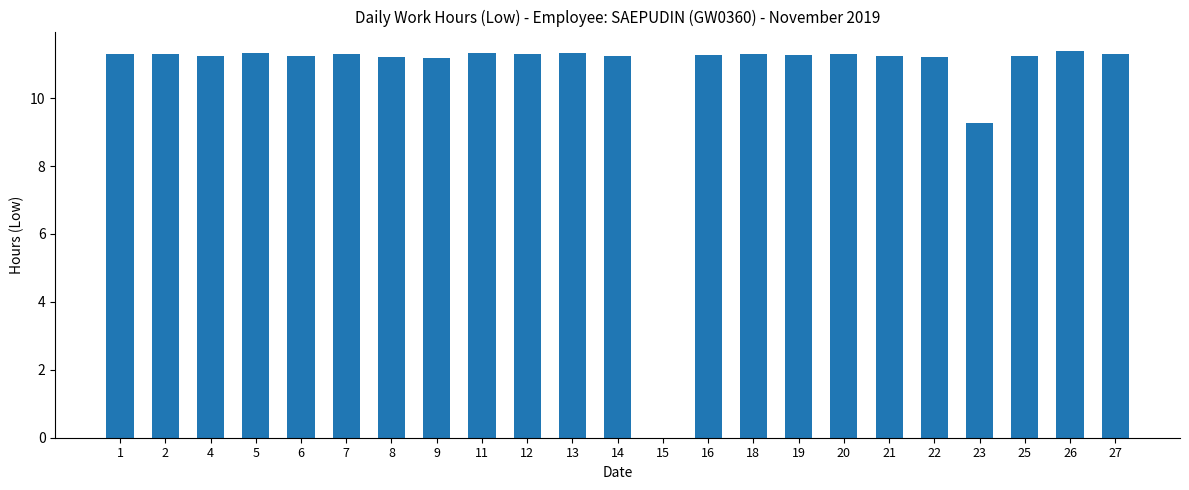

What is the ratio of the value at 11 to the value at 21?

1.0